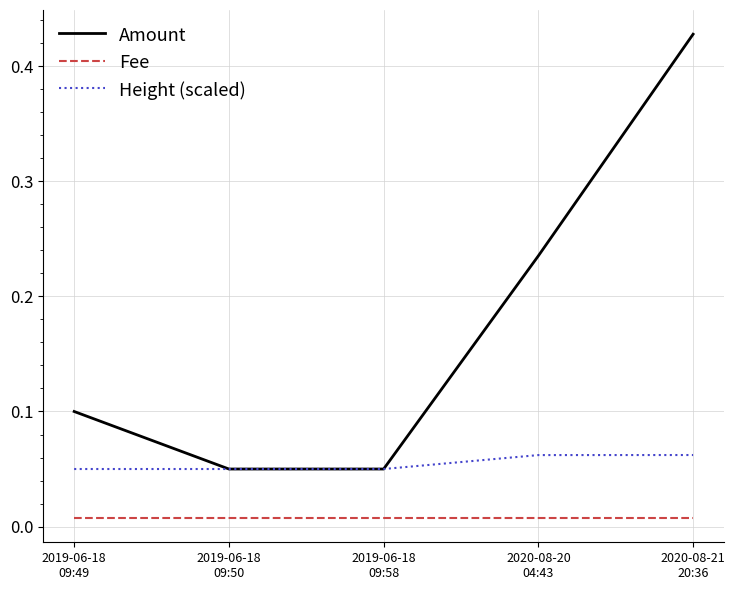

True or false: Fee and Amount cross at least once.

False